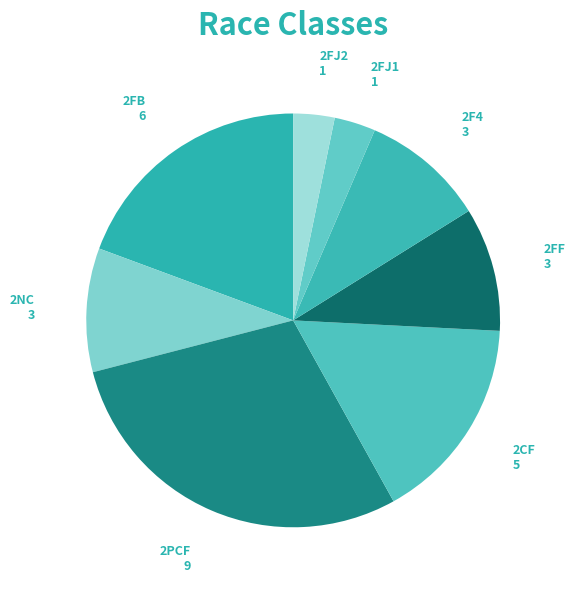

Is there any slice that represents more than half of the pie?

No